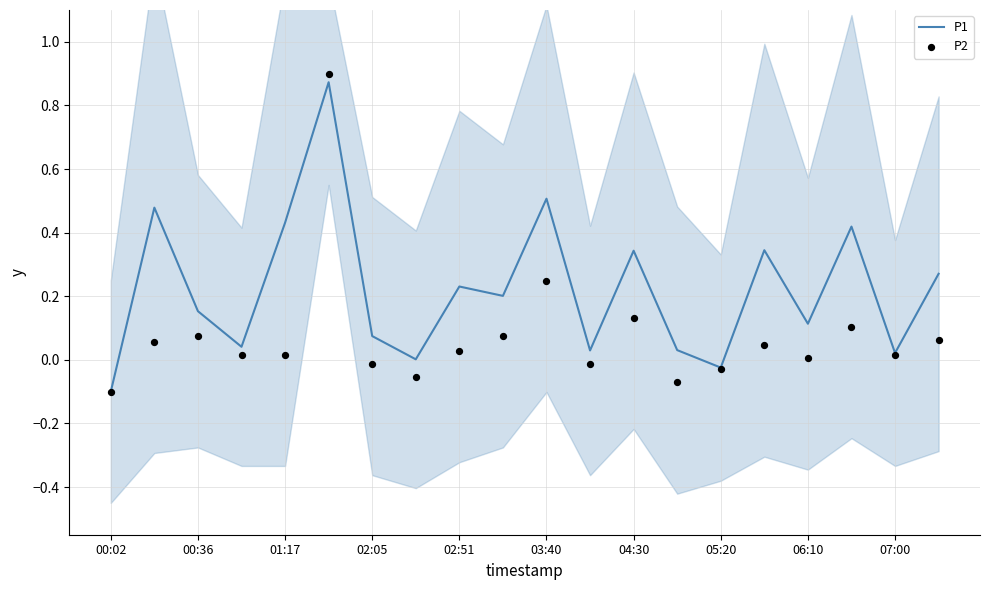

Which series has the largest total across all categories?

P1